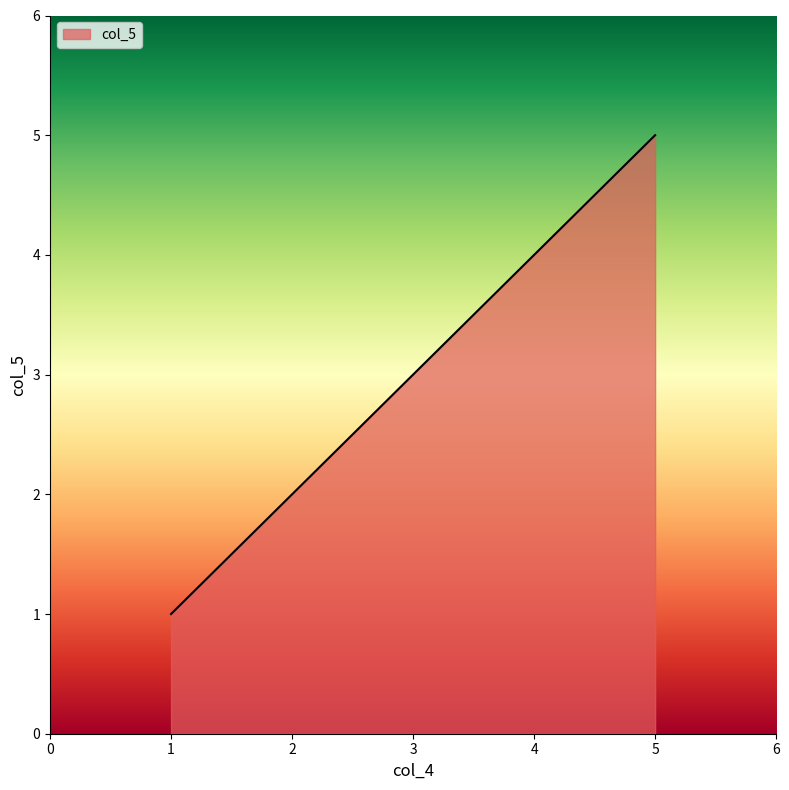

List the labels in order of value, smallest first.

1, 2, 3, 4, 5